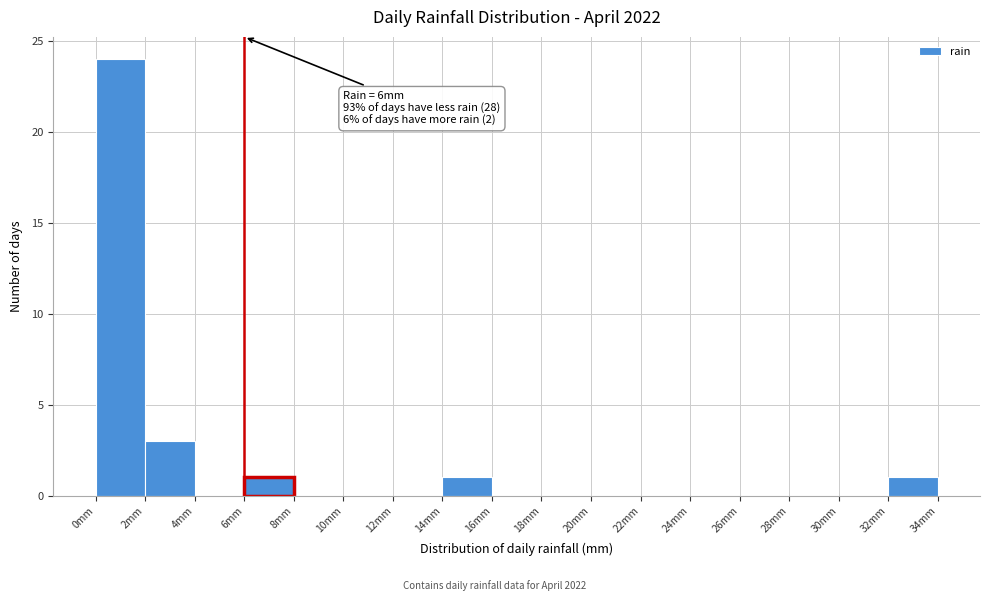

Which range on the x-axis has the tallest bar?

0 to 2